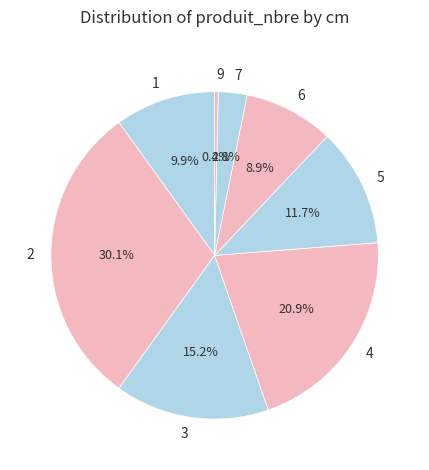

Which category has the biggest portion of the pie?

2